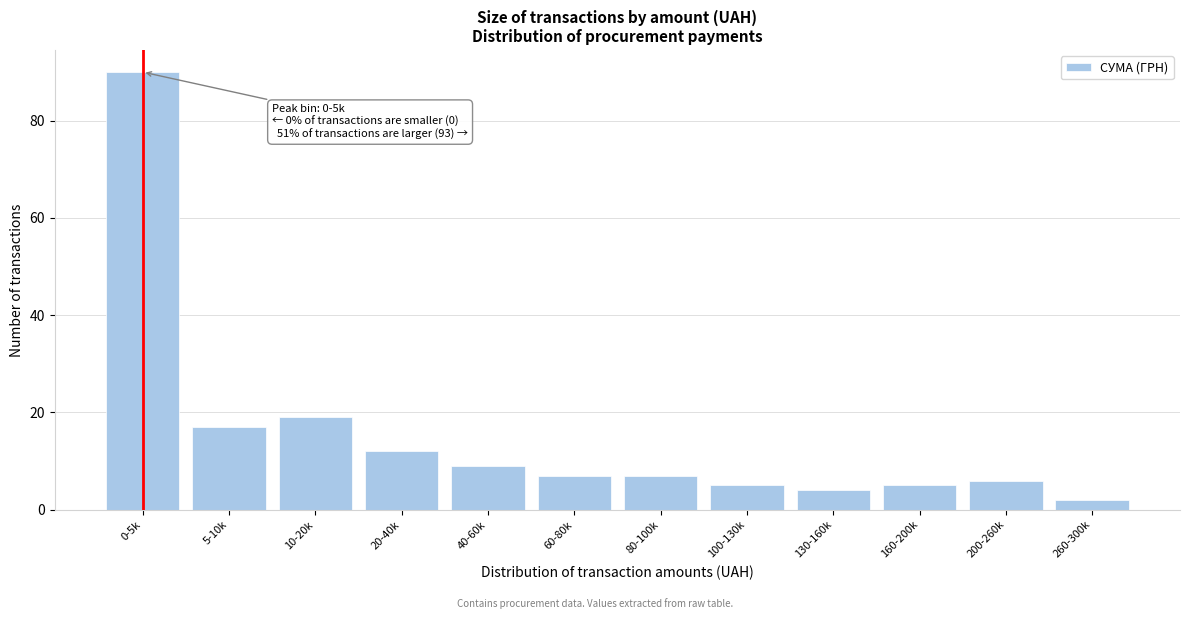

Reading left to right, list all the values displayed in this chart.

90	17	19	12	9	7	7	5	4	5	6	2